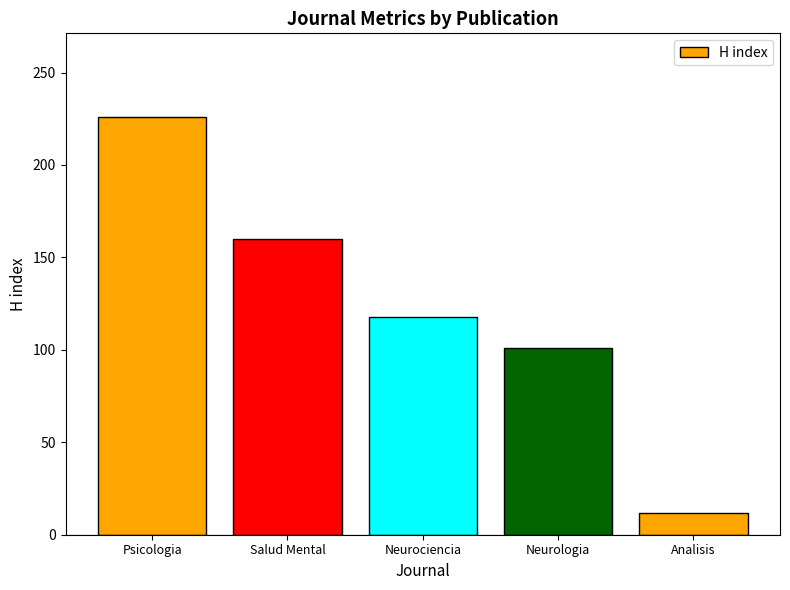

What is the label of the 4th bar from the right?

Salud Mental